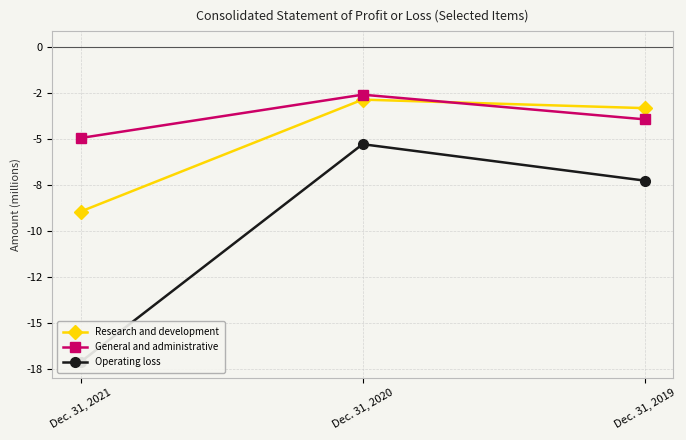

What is the smallest value displayed?

-17.1